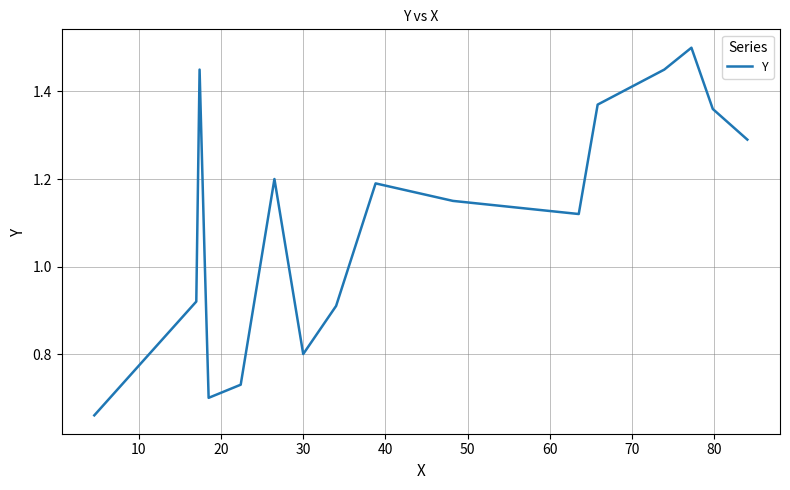

What is the difference between the maximum and minimum values?

0.8